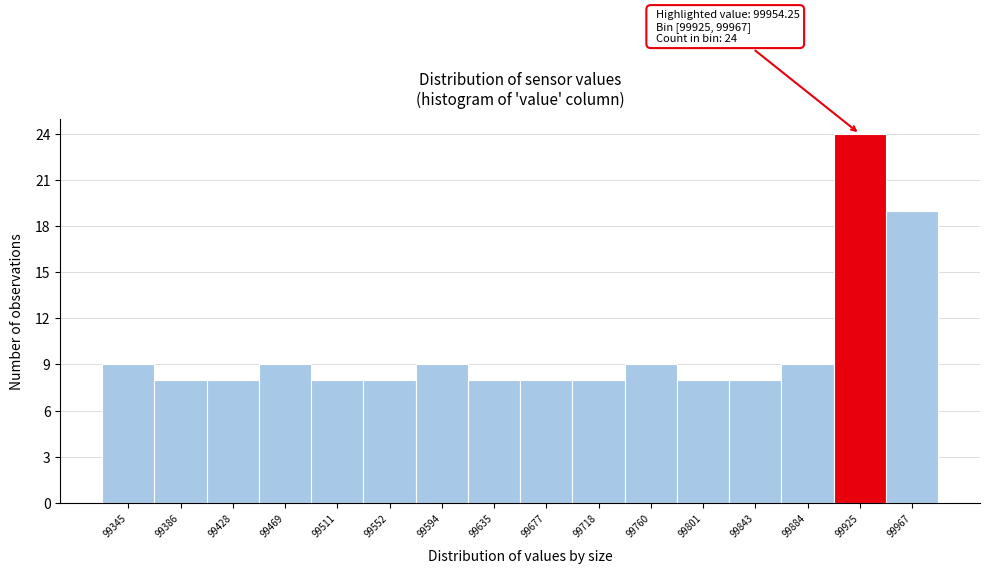

Reading left to right, list all the values displayed in this chart.

99345=9	99386=8	99428=8	99469=9	99511=8	99552=8	99594=9	99635=8	99677=8	99718=8	99760=9	99801=8	99843=8	99884=9	99925=24	99967=19